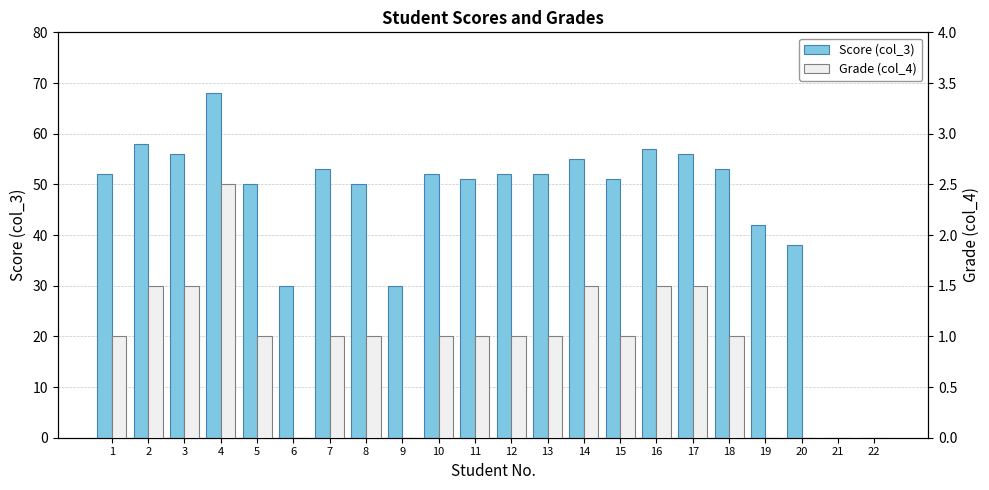

What are all the series names shown in the legend?

Score (col_3), Grade (col_4)